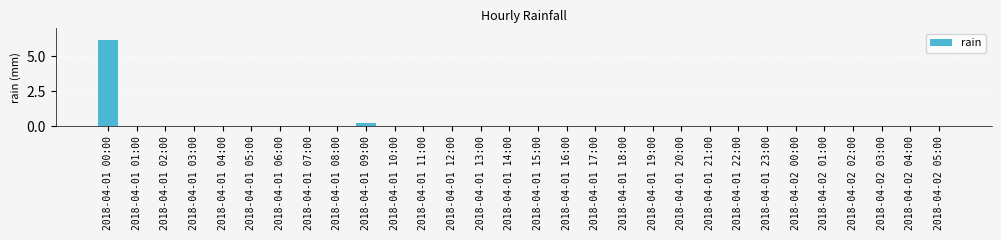

Is it true that the value at 2018-04-01 02:00 is 0.0?

True